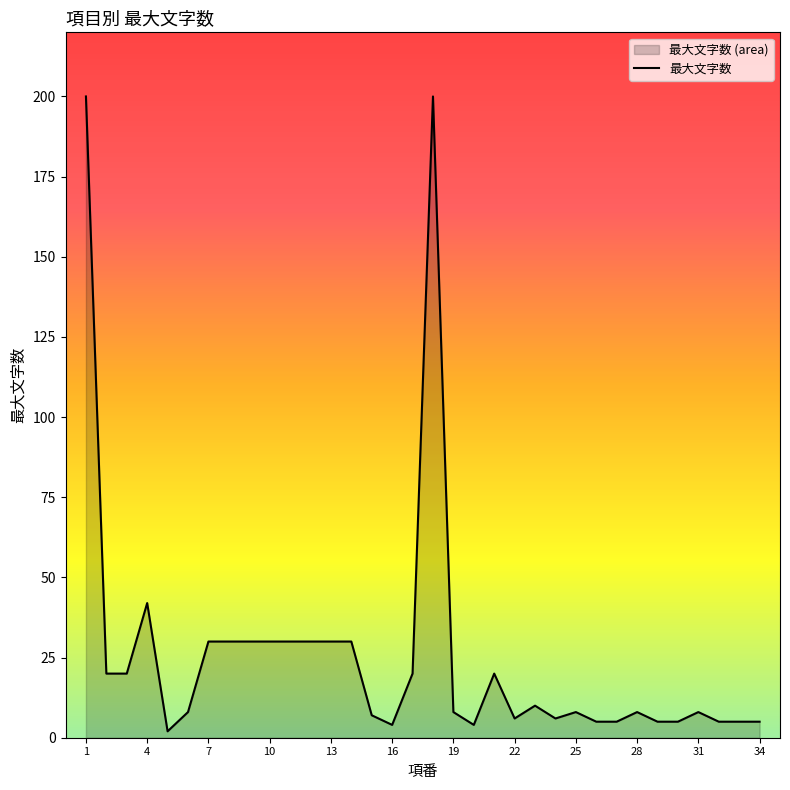

Reading left to right, list all the values displayed in this chart.

200	20	20	42	2	8	30	30	30	30	30	30	30	30	7	4	20	200	8	4	20	6	10	6	8	5	5	8	5	5	8	5	5	5